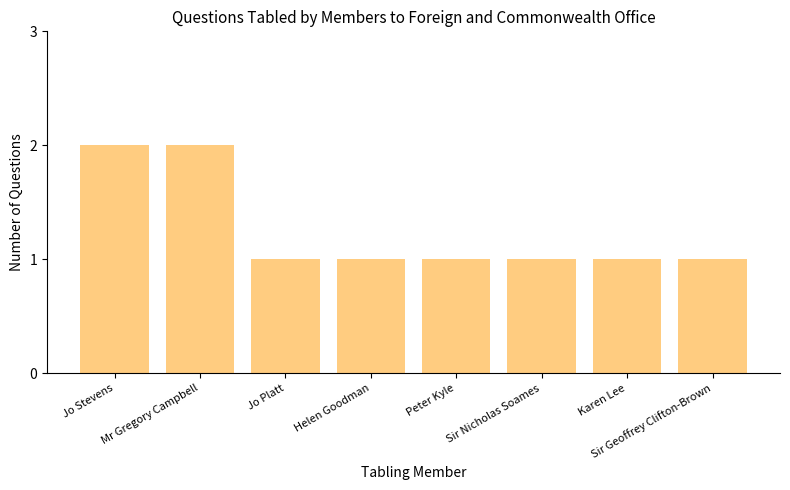

Is it true that the value at Helen Goodman is 1?

True